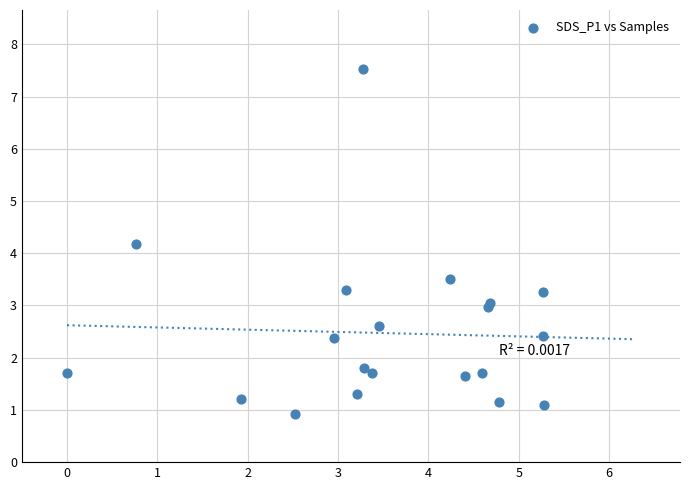

What Y value in the scatter plot is closest to 4?

4.2